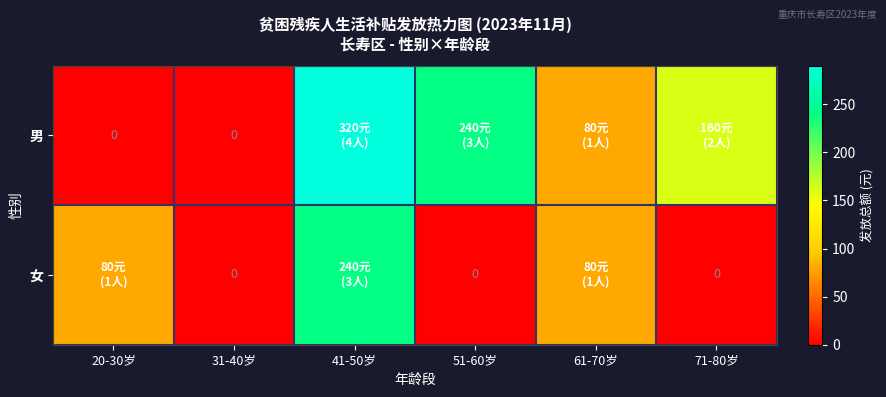

Is it true that 男 equals 118 at 41-50岁?

False